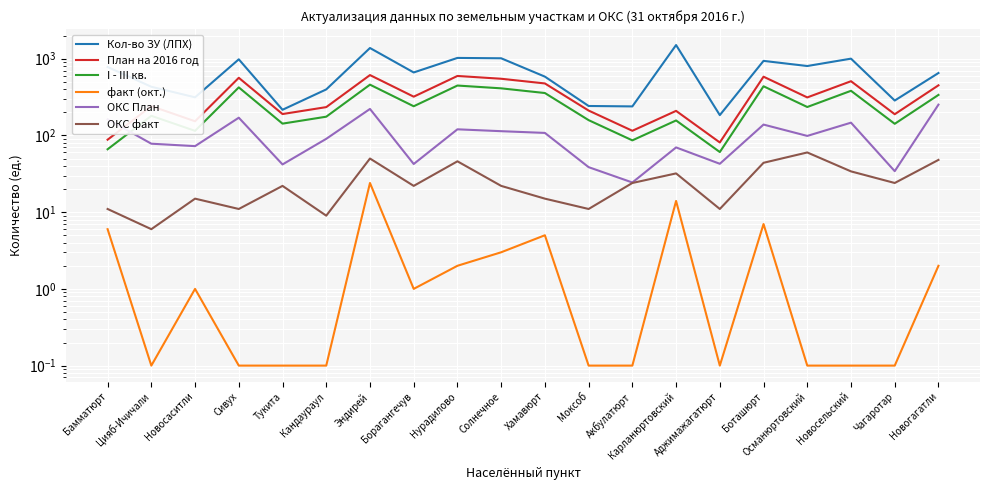

Where does the Кол-во ЗУ (ЛПХ) series first go above 662?

Бамматюрт